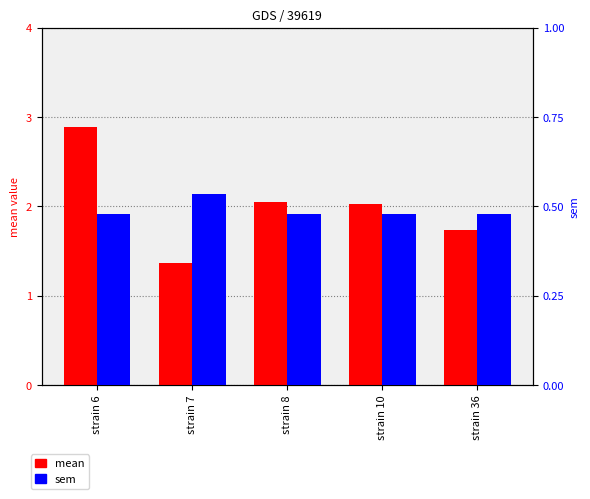

How many groups of bars are there?

5